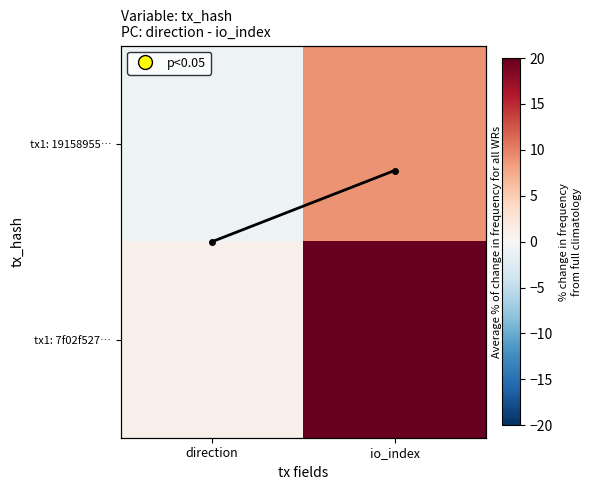

What is the minimum value for tx1: 19158955…?

-1.0